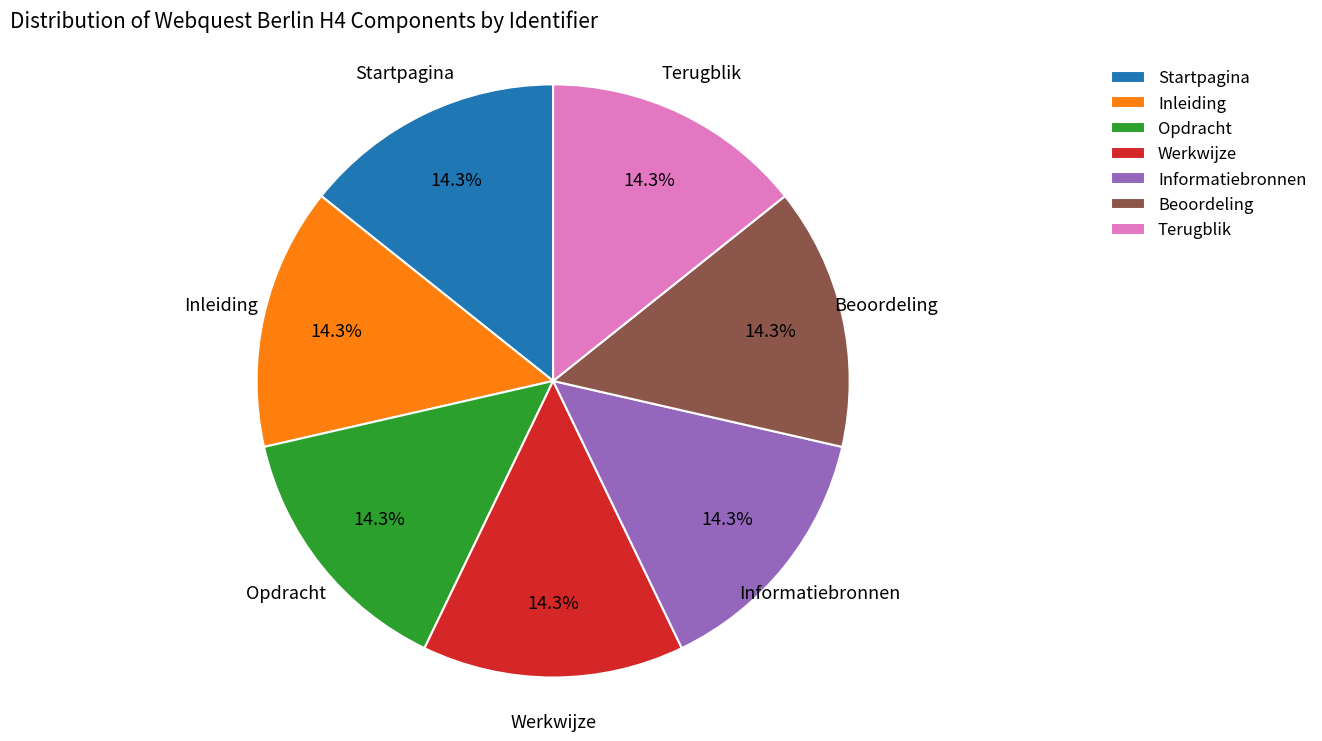

Do Werkwijze and Informatiebronnen together represent more than half of the pie?

No